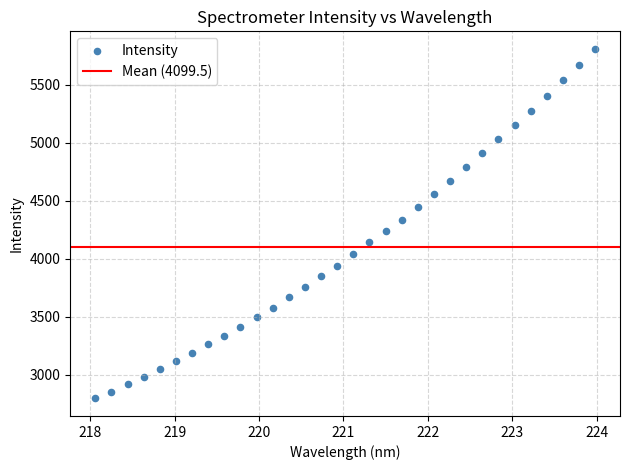

What is the range of Y values (max minus min)?

3015.1